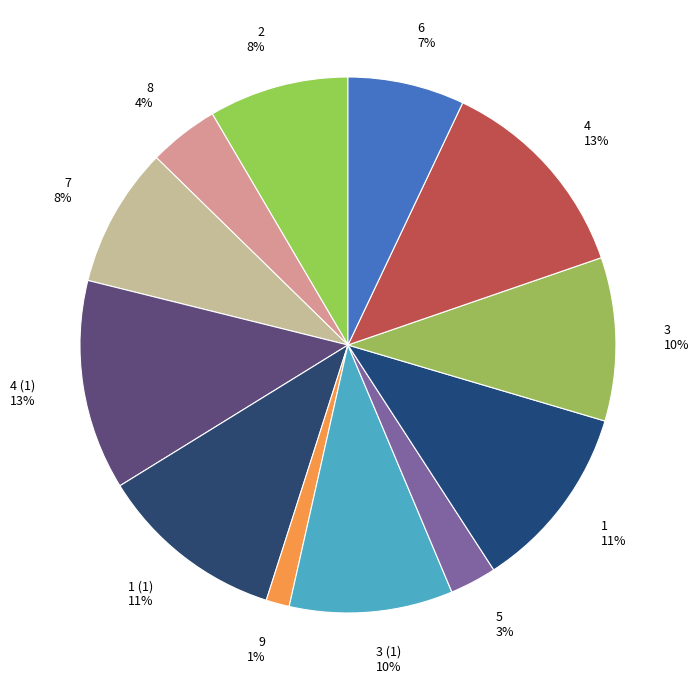

Is there a majority slice in this chart?

No